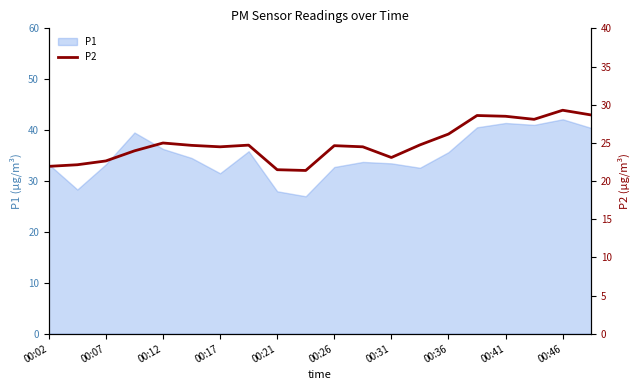

How many values are below 24?

7